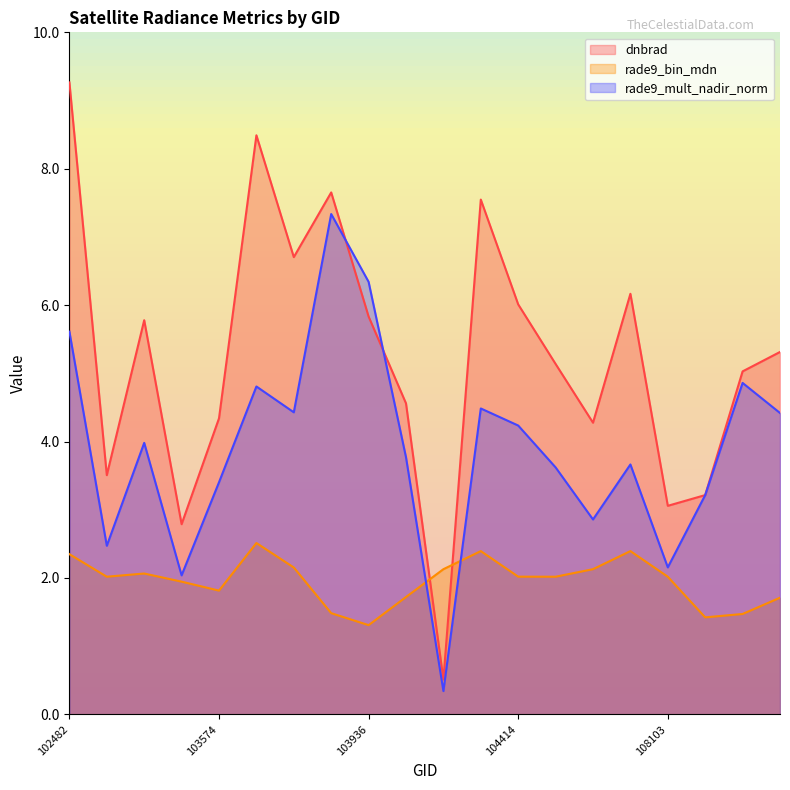

What is the label of the 16th point from the left?

107744